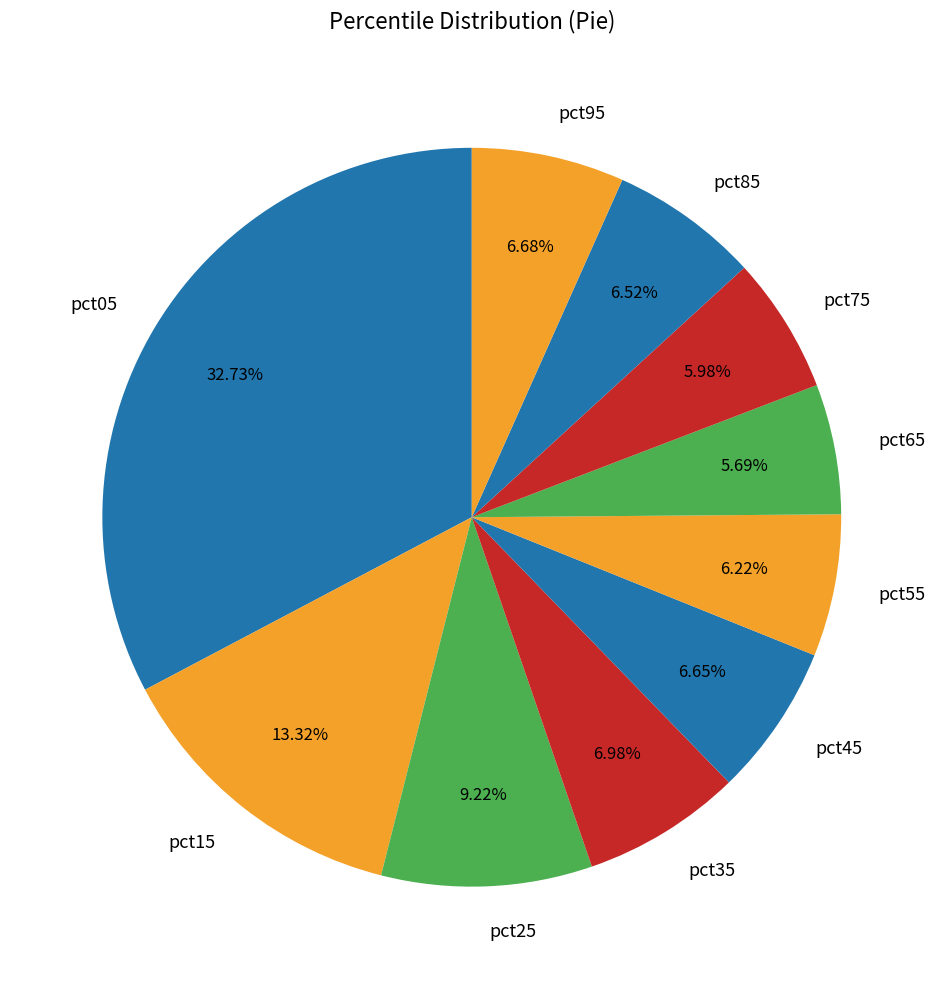

To the nearest percent, what is the combined percentage of pct15 and pct95?

20%